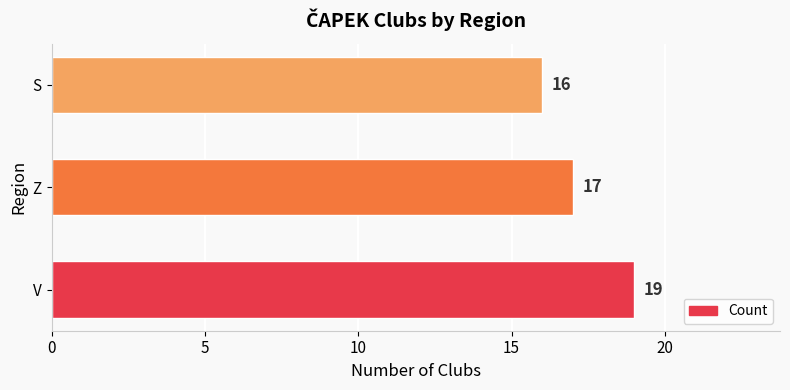

True or false: the data shows 16 at S.

True